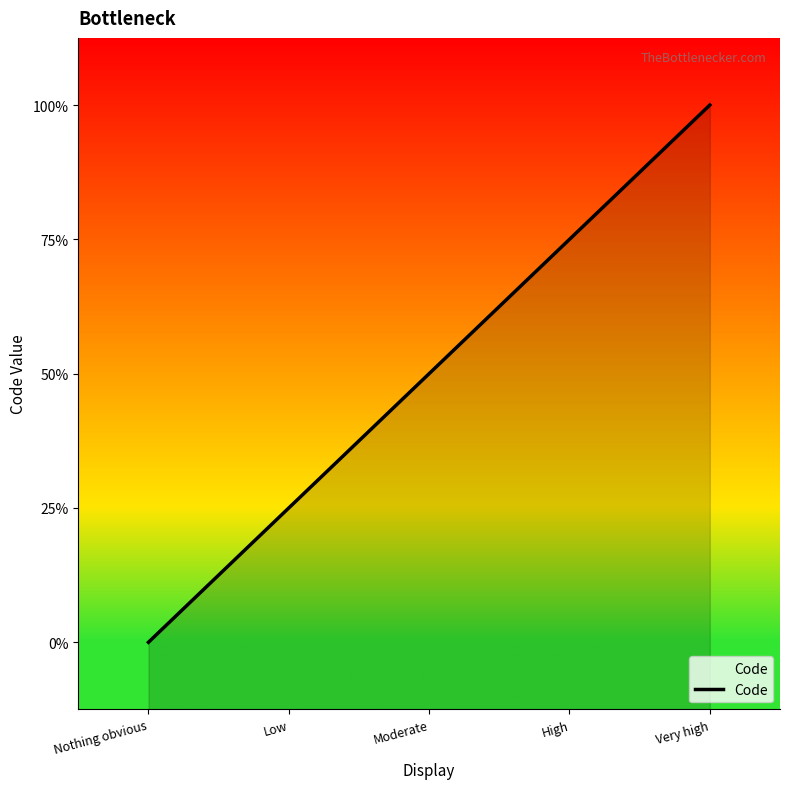

What position from the left is Moderate?

3